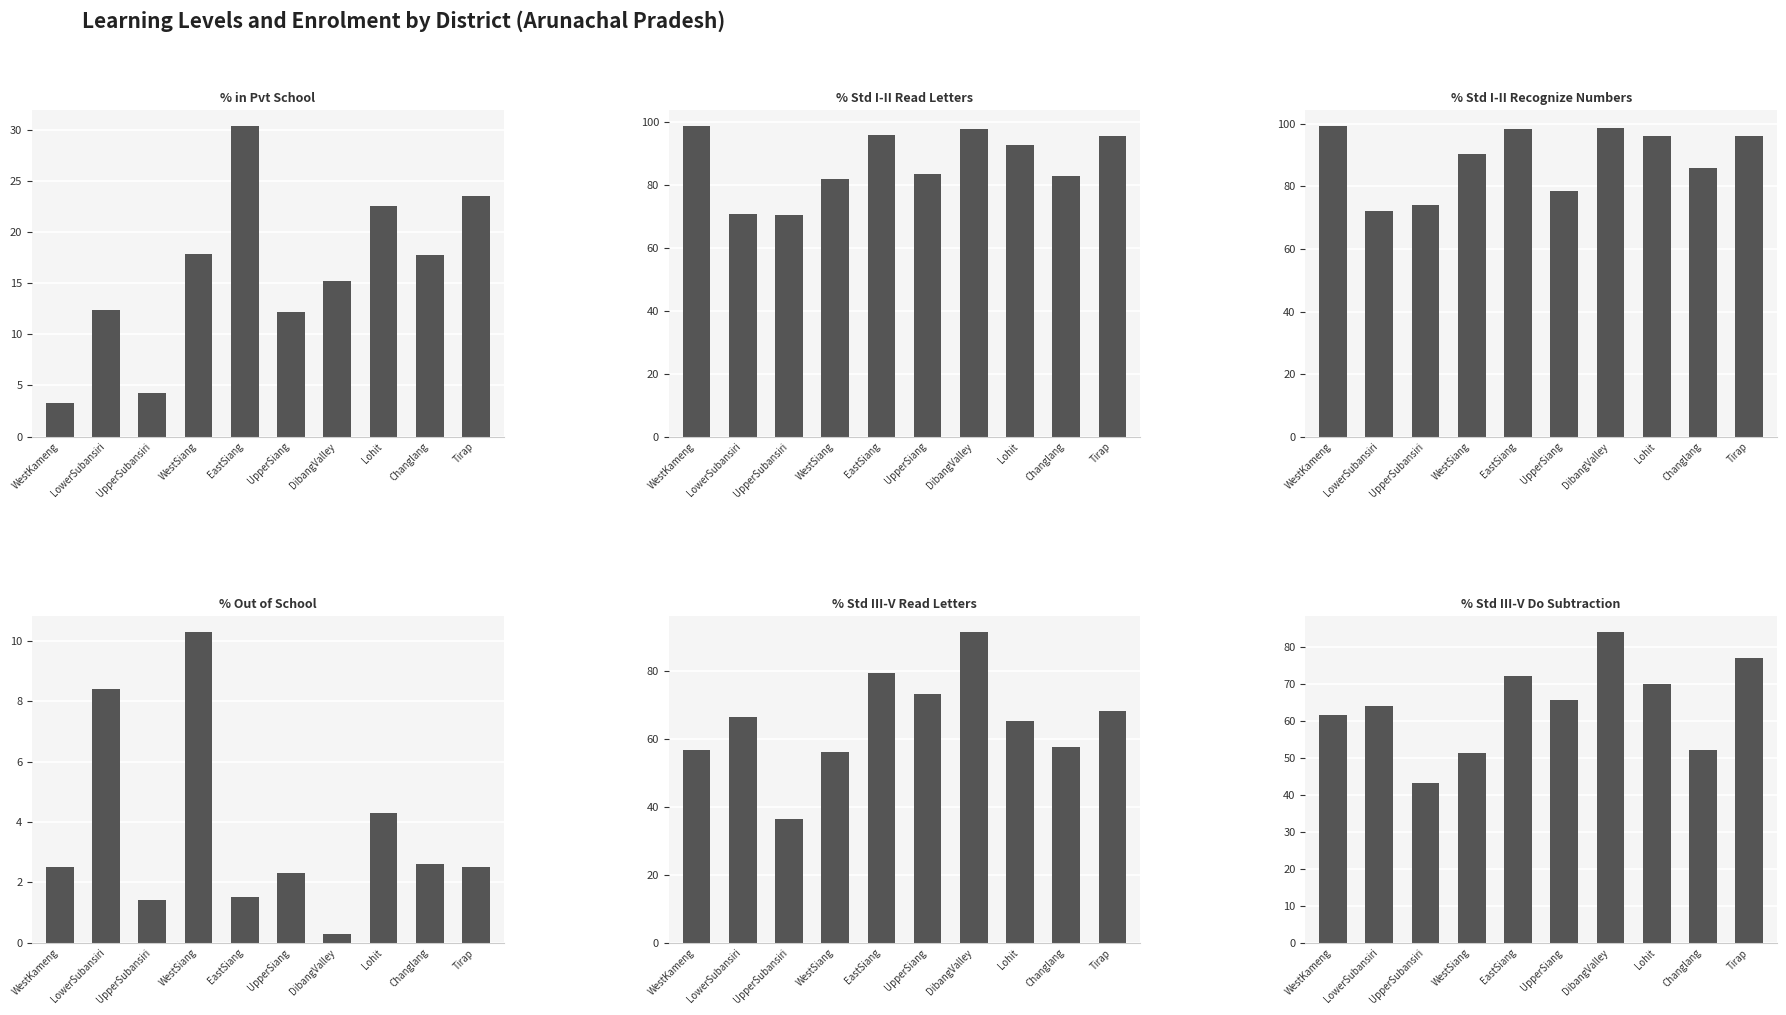

Are the bars grouped side by side (vs. stacked)?

Yes